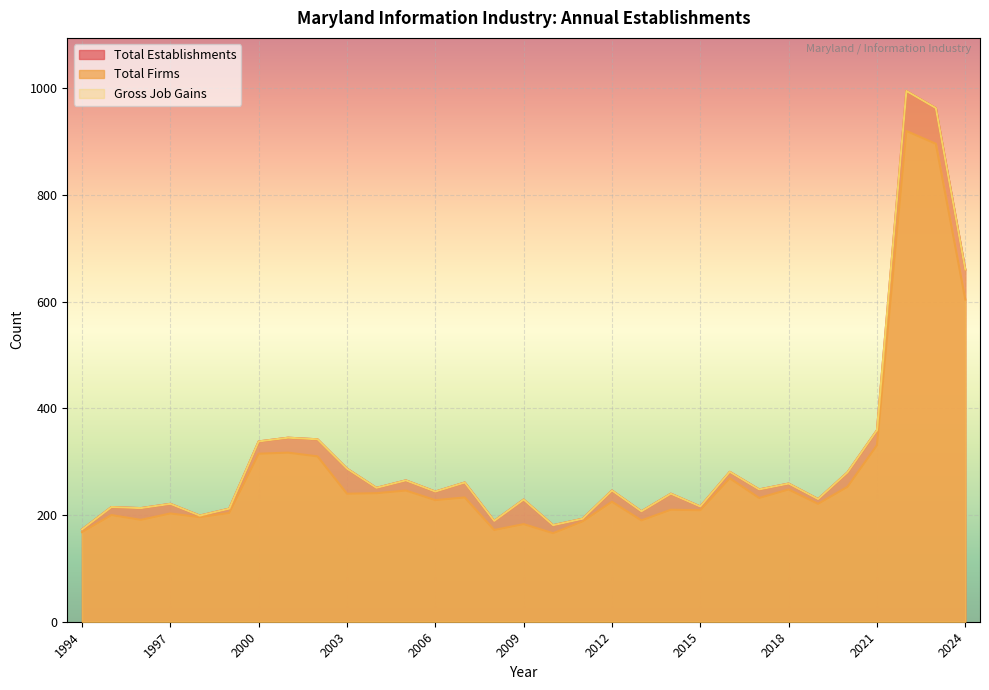

What are all the series names shown in the legend?

Total Establishments, Total Firms, Gross Job Gains